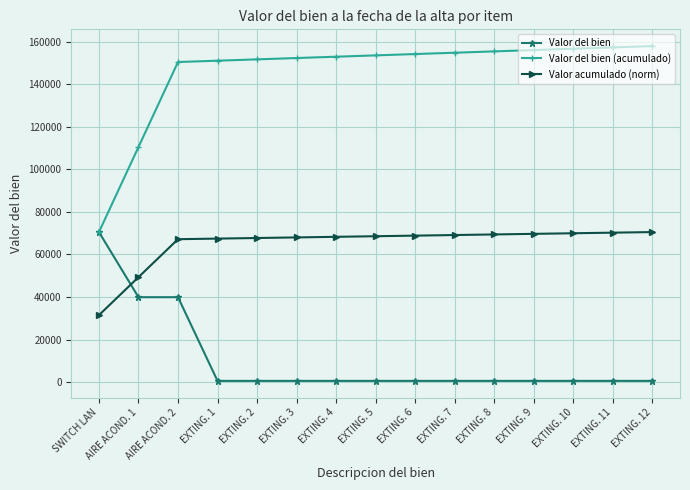

At EXTING. 12, list the series in order from largest to smallest.

Valor del bien (acumulado), Valor acumulado (norm), Valor del bien